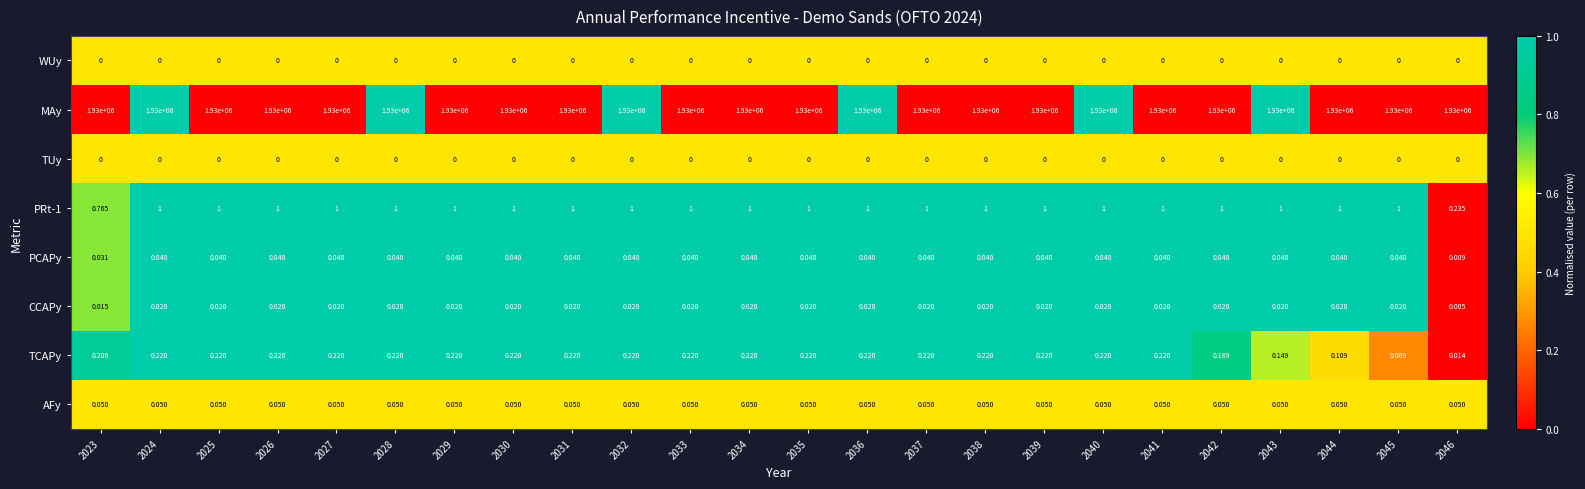

Is the value of AFy at 2032 greater than the value of PRt-1 at 2026?

No